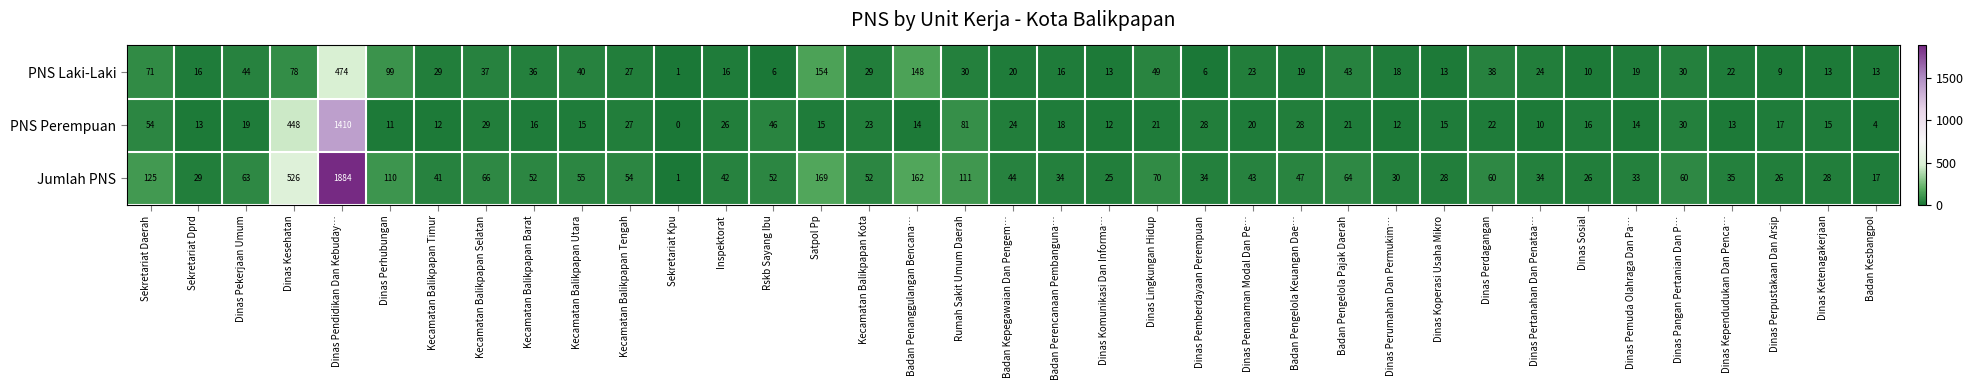

What is the difference between the Jumlah PNS values at Kecamatan Balikpapan Kota and Badan Kepegawaian Dan Pengem…?

8